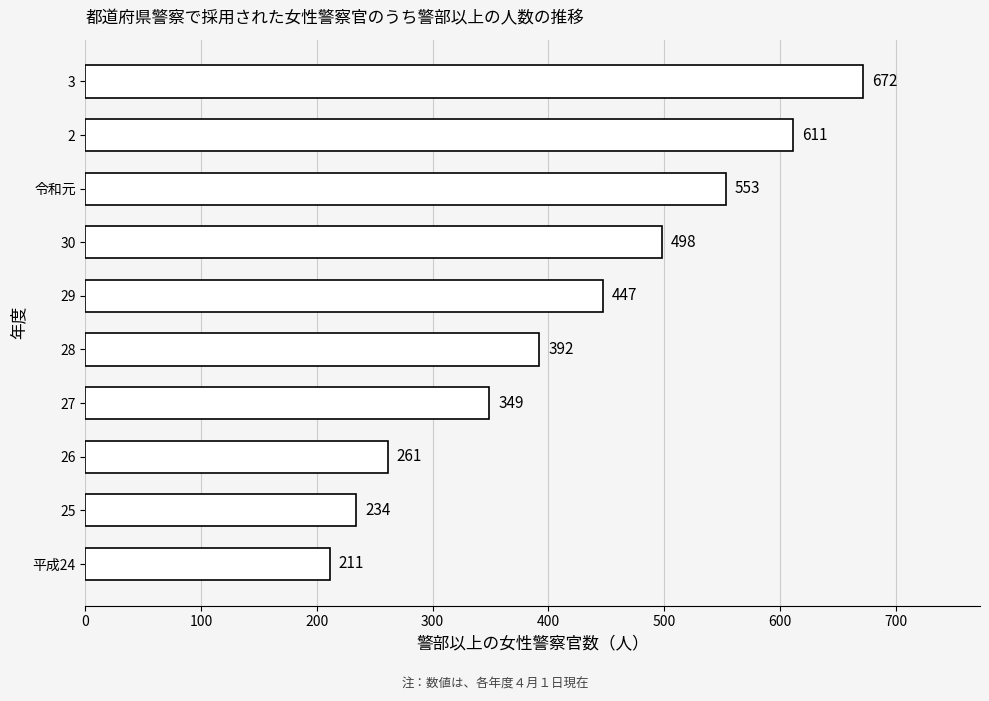

The chart shows a value of 347 at 25. True or false?

False